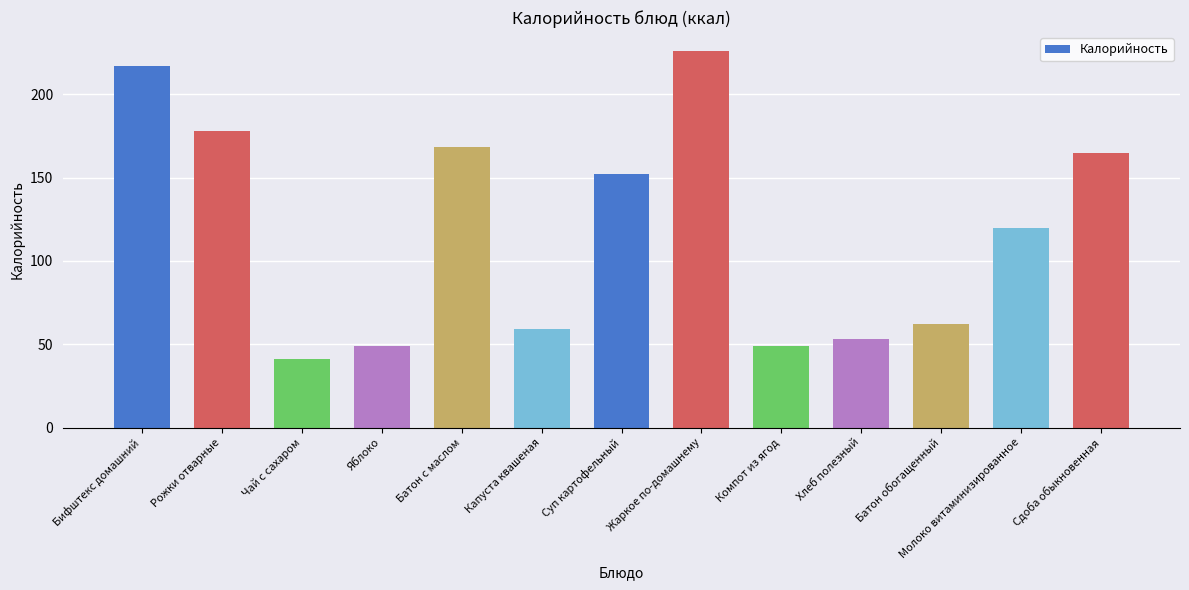

Count the number of data series in this chart.

1